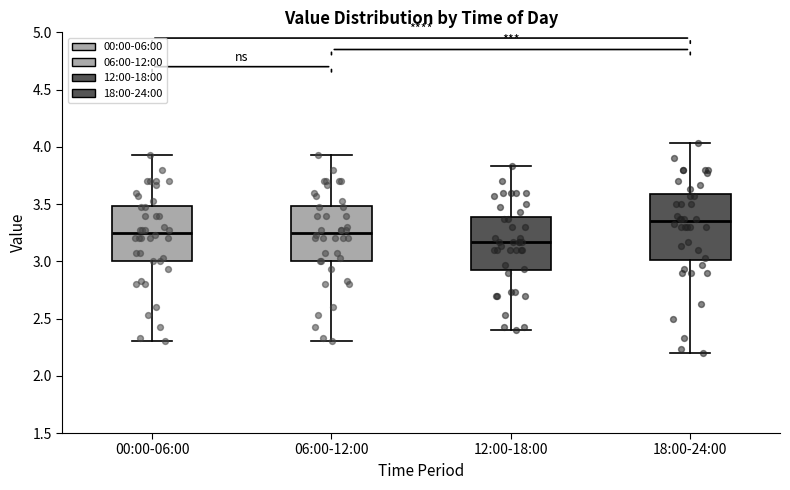

Which box has the lowest median line?

12:00-18:00